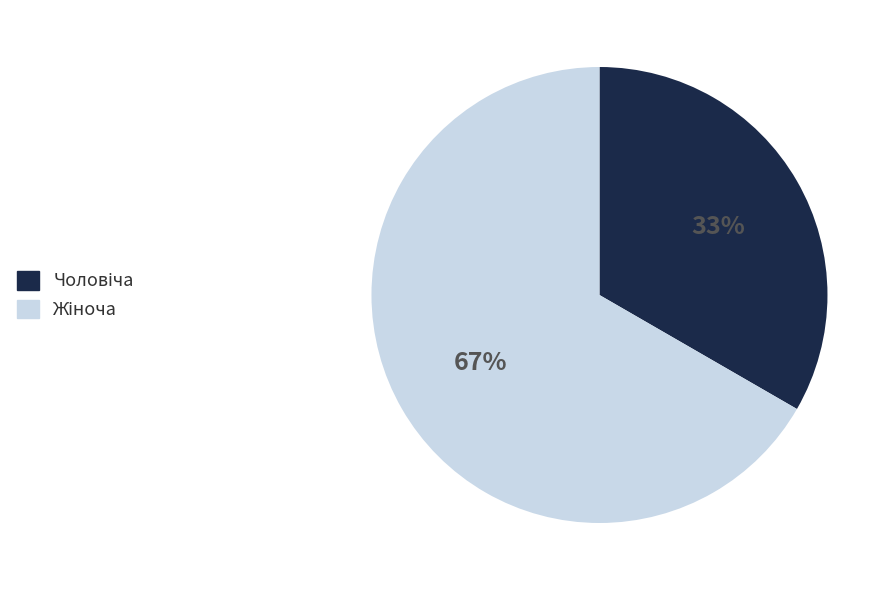

Does any single category account for the majority?

Yes